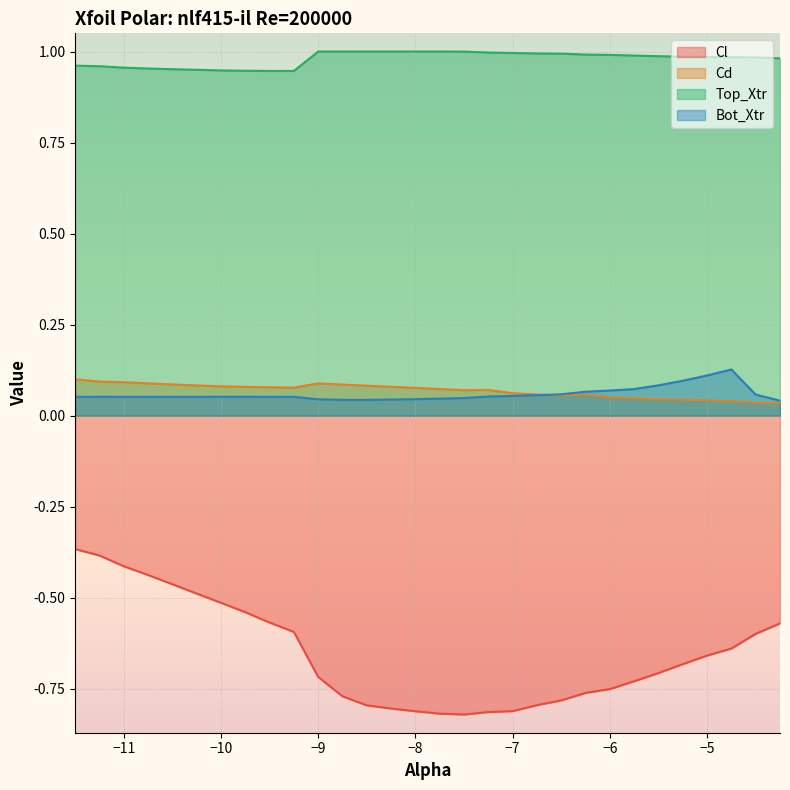

Reading left to right, extract all data points from this chart.

Cl: -0.4	-0.4	-0.4	-0.4	-0.5	-0.5	-0.5	-0.5	-0.6	-0.6	-0.7	-0.8	-0.8	-0.8	-0.8	-0.8	-0.8	-0.8	-0.8	-0.8	-0.8	-0.8	-0.8	-0.7	-0.7	-0.7	-0.7	-0.6	-0.6	-0.6
Cd: 0.1	0.1	0.1	0.1	0.1	0.1	0.1	0.1	0.1	0.1	0.1	0.1	0.1	0.1	0.1	0.1	0.1	0.1	0.1	0.1	0.1	0.1	0.0	0.0	0.0	0.0	0.0	0.0	0.0	0.0
Top_Xtr: 1.0	1.0	1.0	1.0	1.0	0.9	0.9	0.9	0.9	0.9	1.0	1.0	1.0	1.0	1.0	1.0	1.0	1.0	1.0	1.0	1.0	1.0	1.0	1.0	1.0	1.0	1.0	1.0	1.0	1.0
Bot_Xtr: 0.1	0.1	0.1	0.1	0.1	0.1	0.1	0.1	0.1	0.1	0.0	0.0	0.0	0.0	0.0	0.0	0.0	0.1	0.1	0.1	0.1	0.1	0.1	0.1	0.1	0.1	0.1	0.1	0.1	0.0